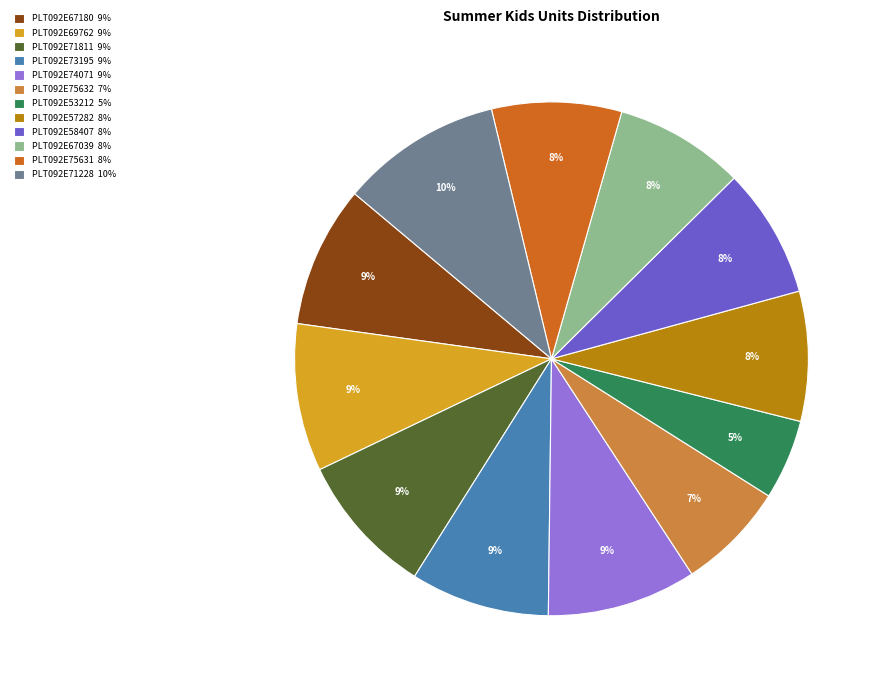

Is it true that PLT092E73195 is 9% of the pie?

True